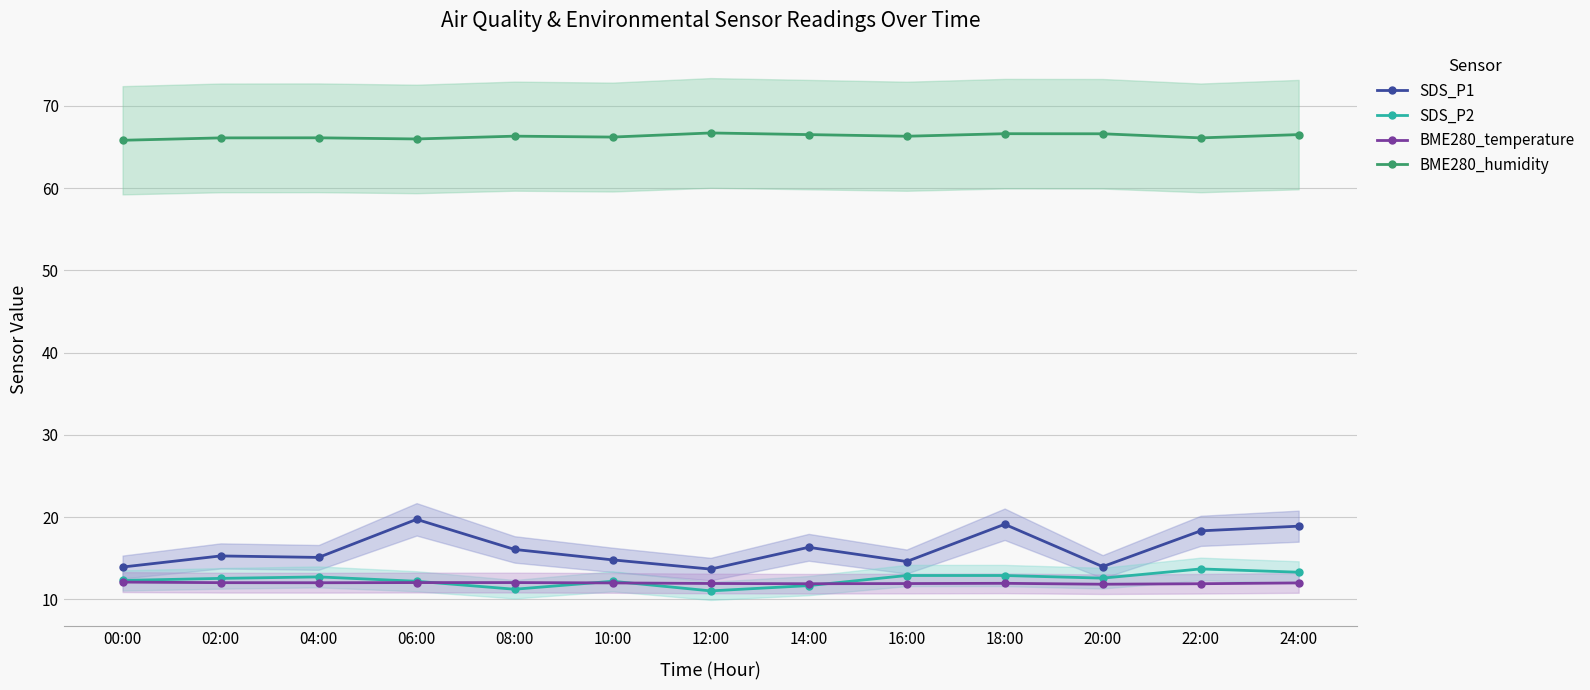

Where is the first local maximum for SDS_P2?

04:00